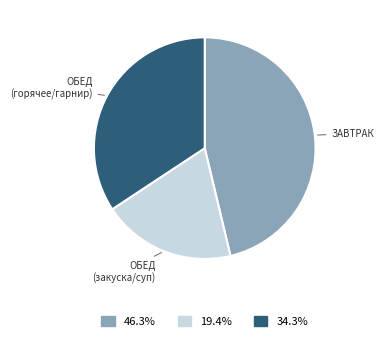

Is there any slice that represents more than half of the pie?

No